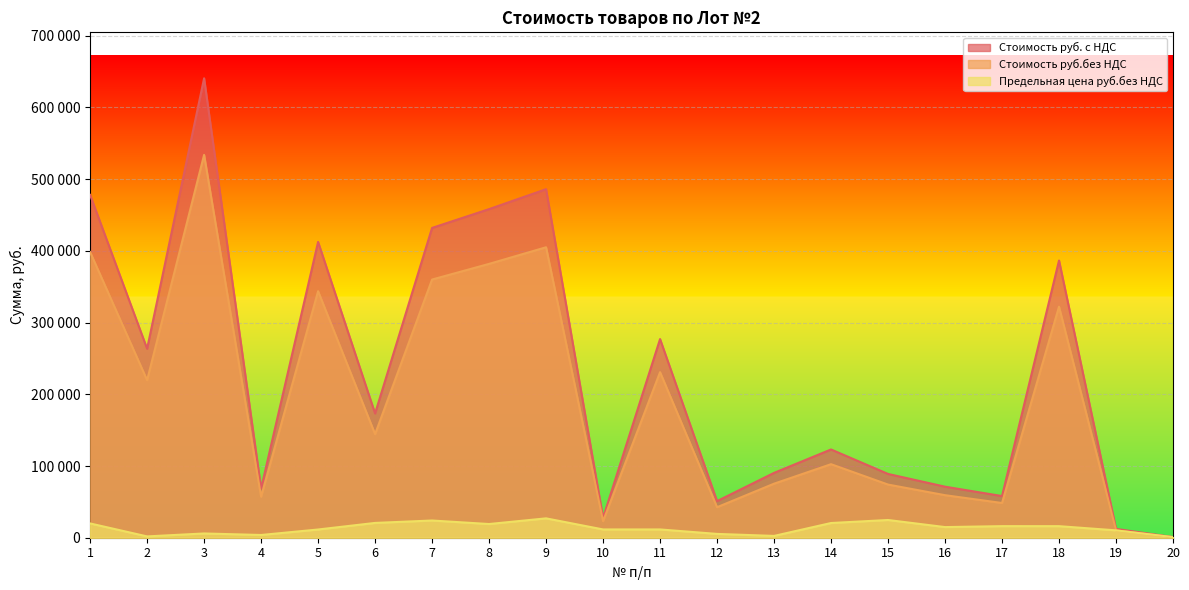

Where is Предельная цена руб.без НДС nearest to the value 13893?

16